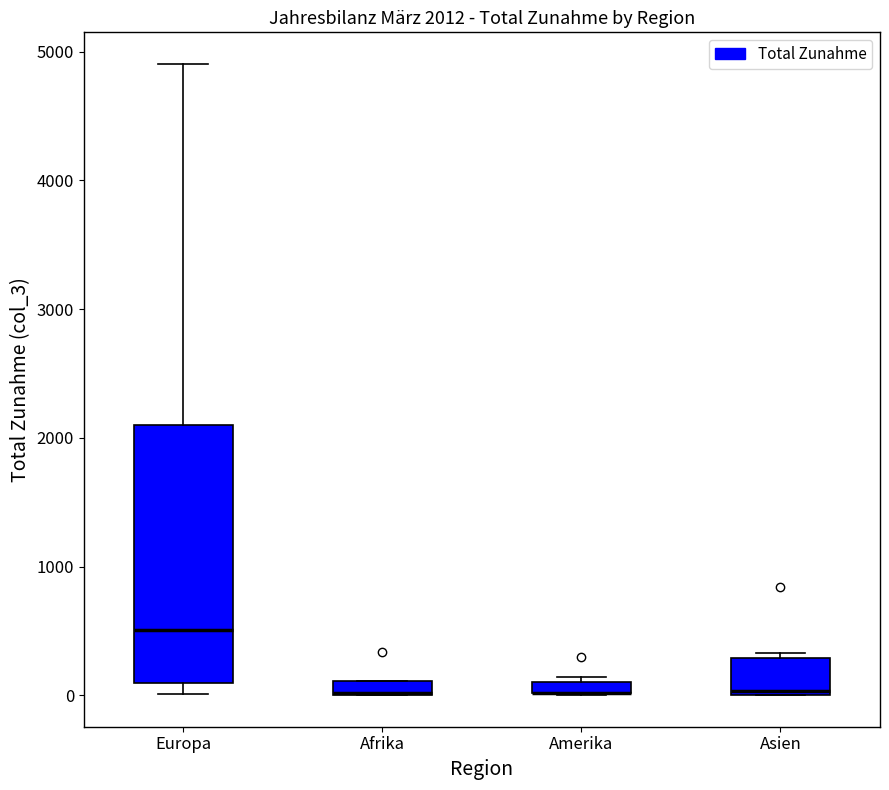

Comparing the boxes themselves (not the whiskers), which one is the tallest?

Europa